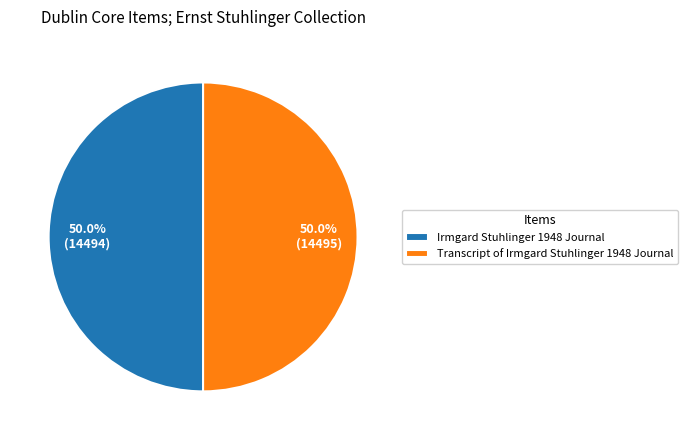

To the nearest percent, what is the combined percentage of Irmgard Stuhlinger 1948 Journal and Transcript of Irmgard Stuhlinger 1948 Journal?

100%